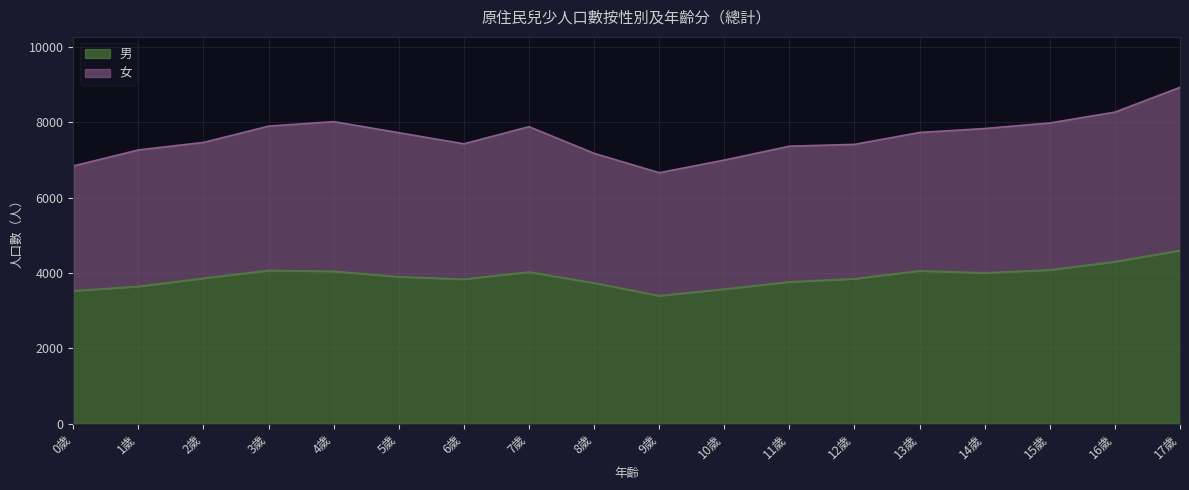

The value of 男 at 3歲 is 4068. True or false?

True